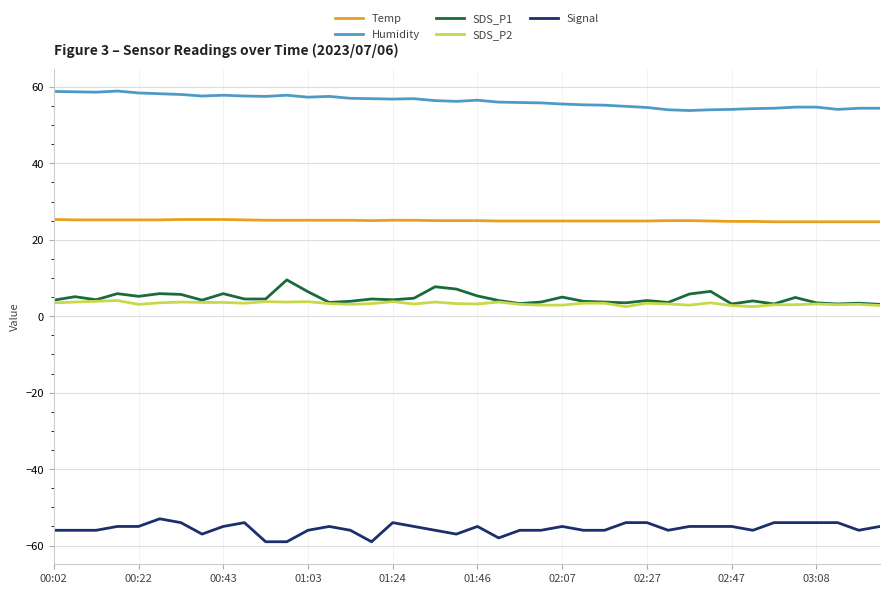

What is the greatest value displayed?

58.9